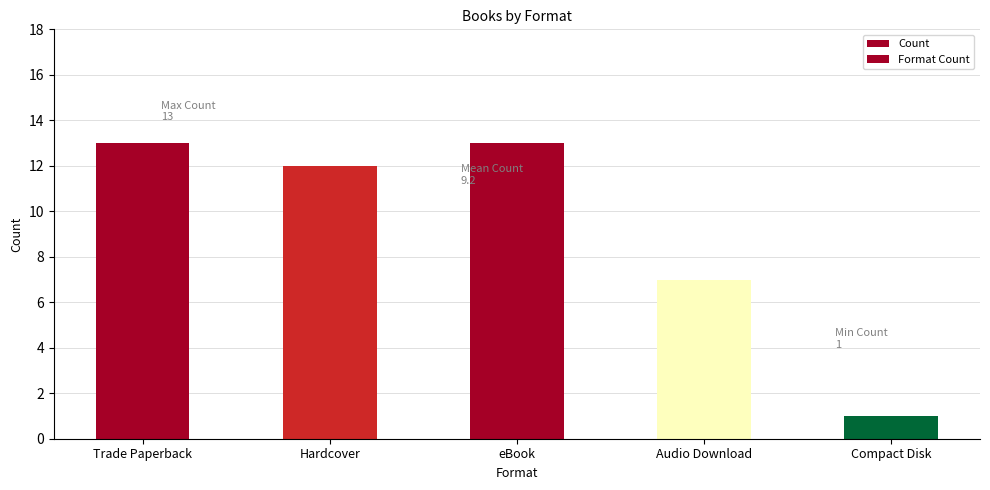

Reading left to right, transcribe all the data shown in this chart.

Count: 13	12	13	7	1
Format Count: 13	12	13	7	1